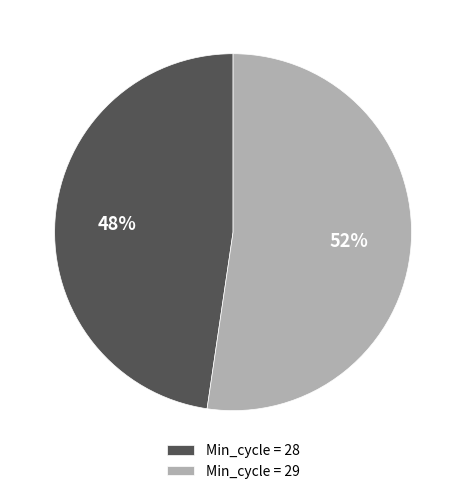

Approximately how many times larger is the value at Min_cycle = 28 compared to Min_cycle = 29?

0.9